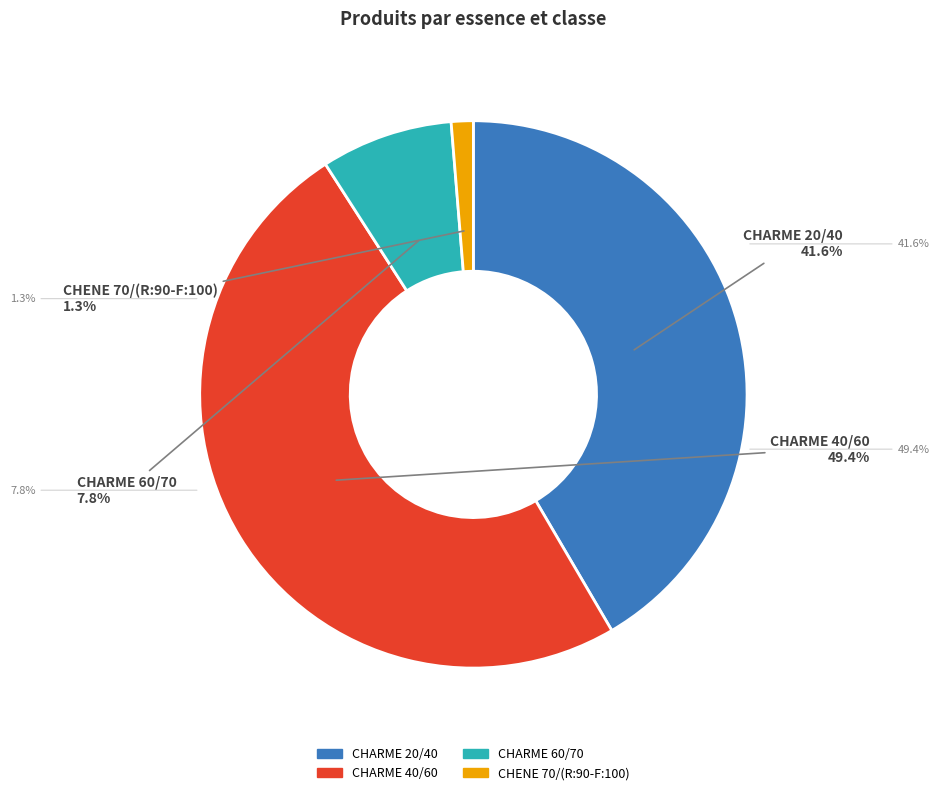

Does any single category account for the majority?

No